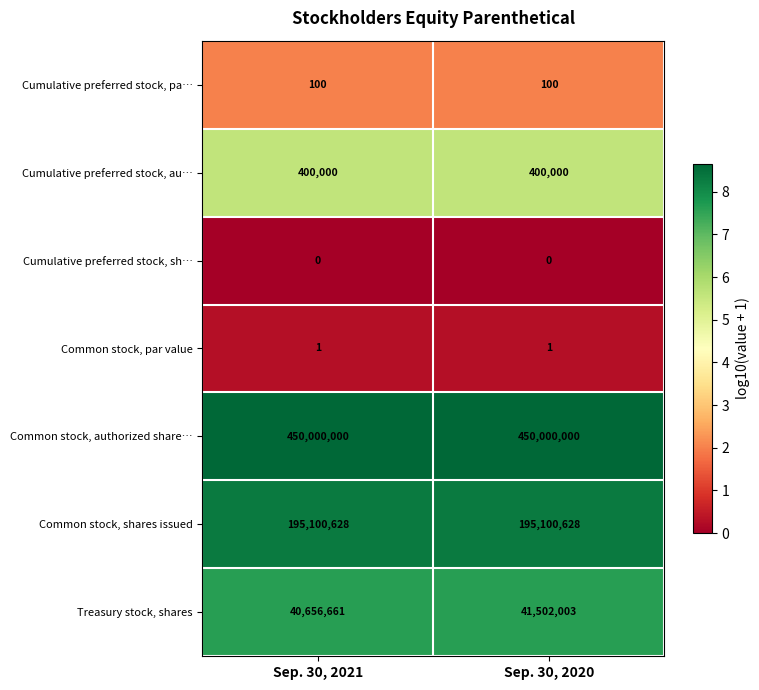

Count the number of categories in the chart.

2